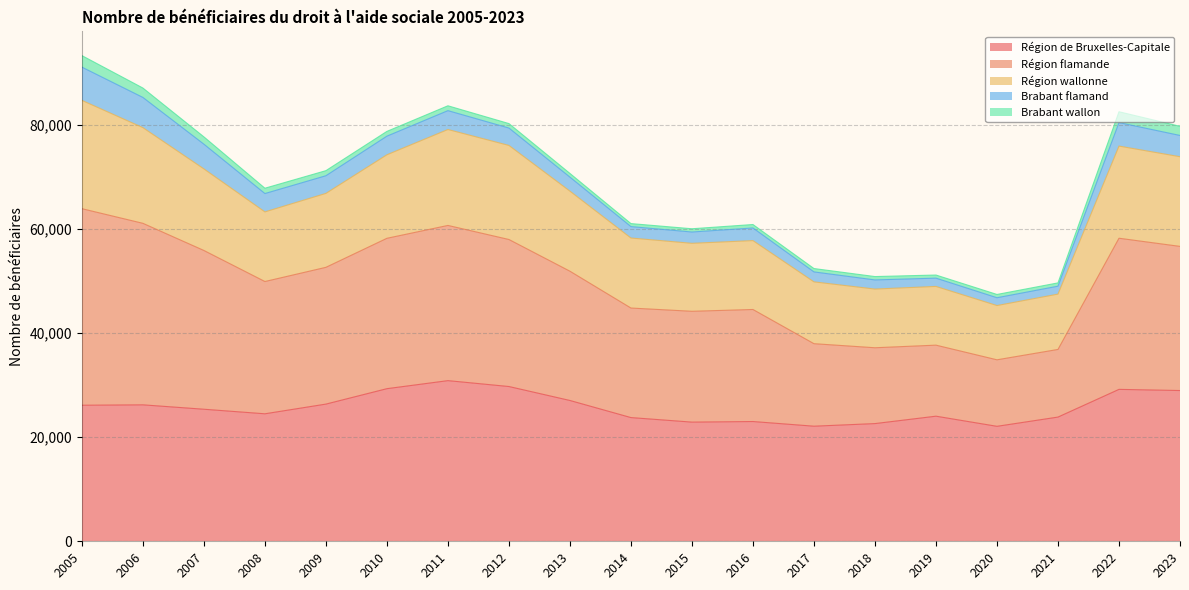

How many series are shown in this chart?

5